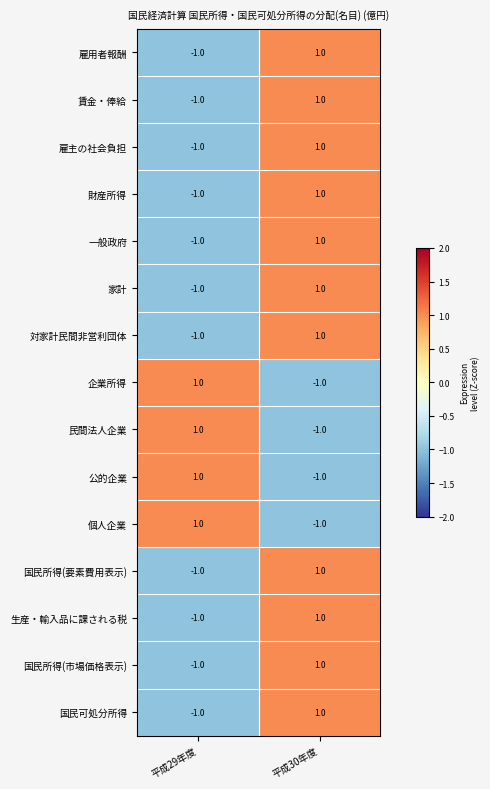

The value of 一般政府 at 平成29年度 is 0. True or false?

False